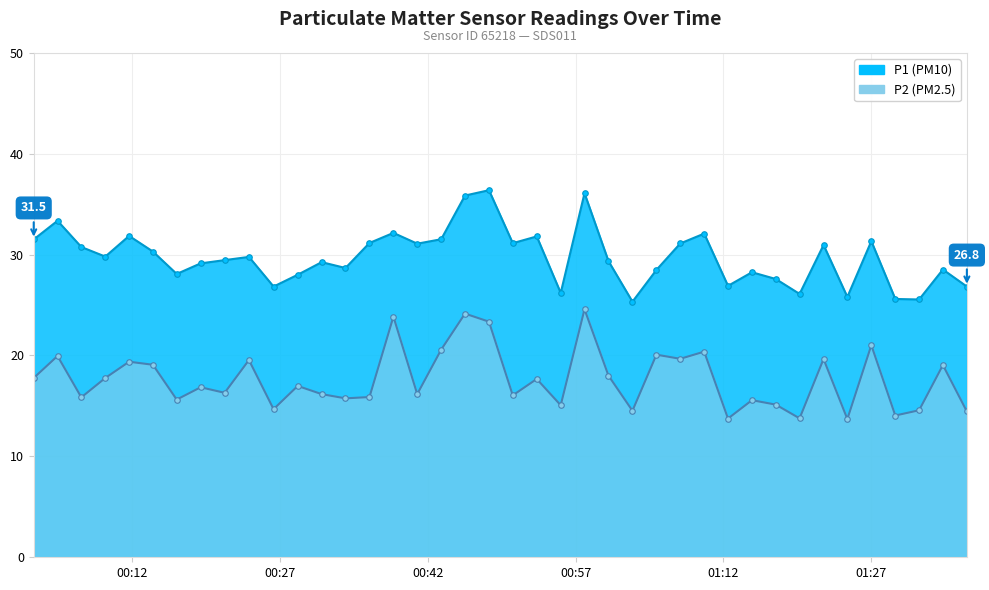

List the series in order of their peak value, lowest first.

P2, P1